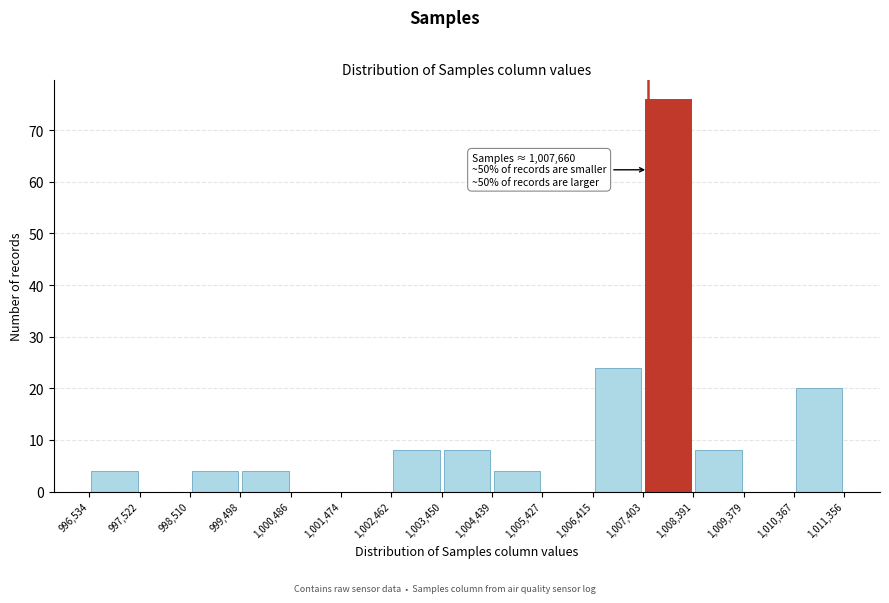

Over which range of the x-axis is the bar tallest?

1,007,403 to 1,008,391